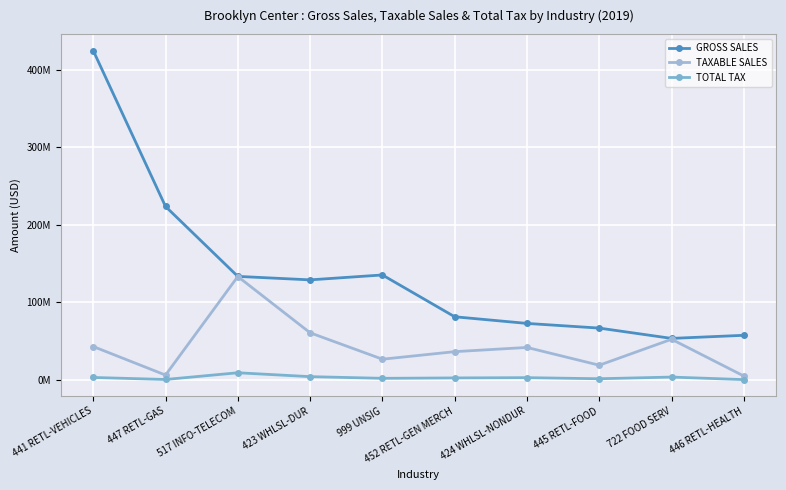

What is the highest value of the TOTAL TAX series?

9208110